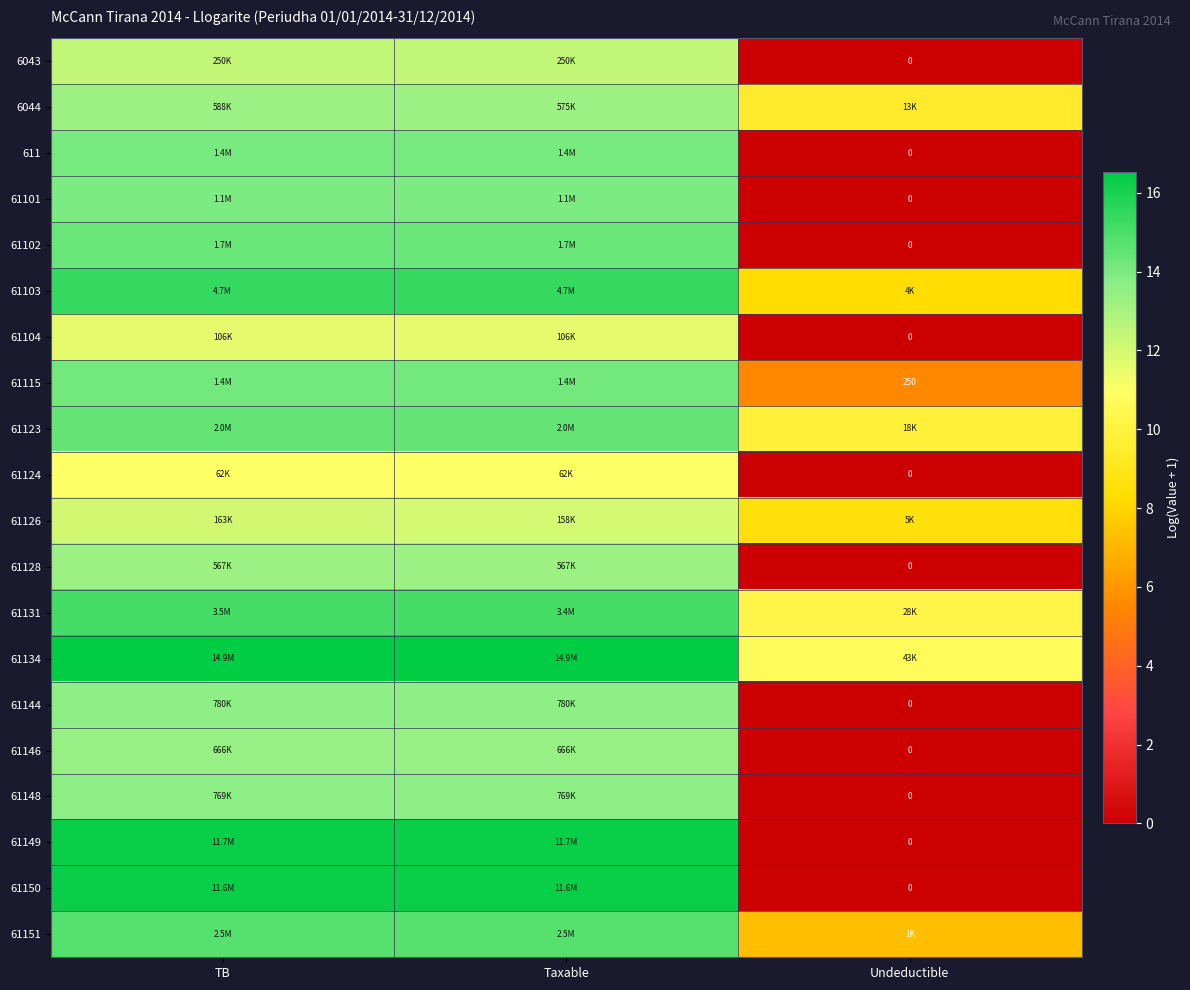

Which label corresponds to the smallest value in the chart?

Undeductible